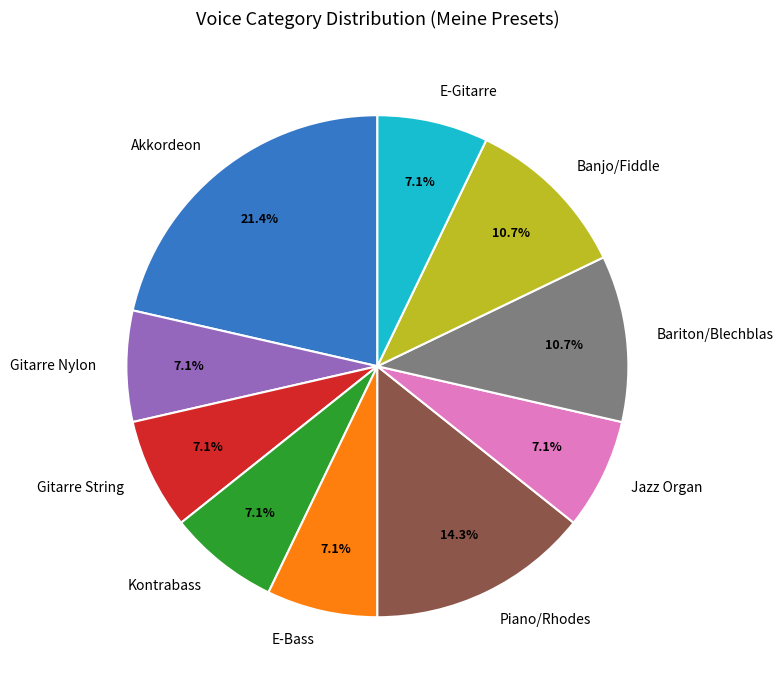

What is the ratio of the value at E-Gitarre to the value at Gitarre Nylon?

1.0